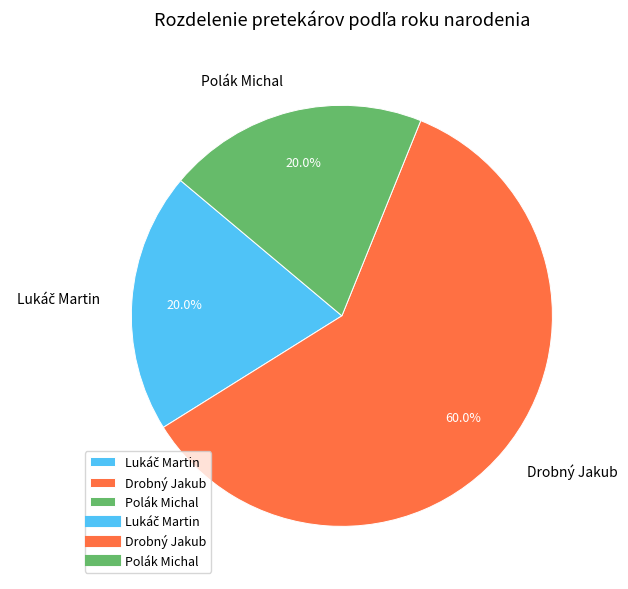

What is the ratio of the value at Polák Michal to the value at Drobný Jakub?

0.3